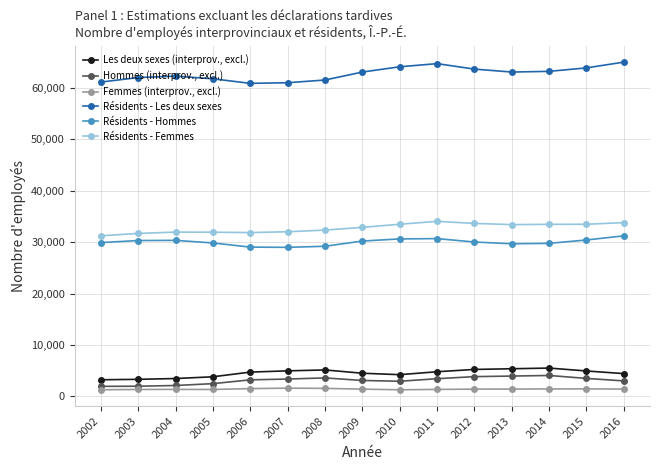

What is the value of the Hommes (interprov., excl.) point at the 4th from the left?

2470